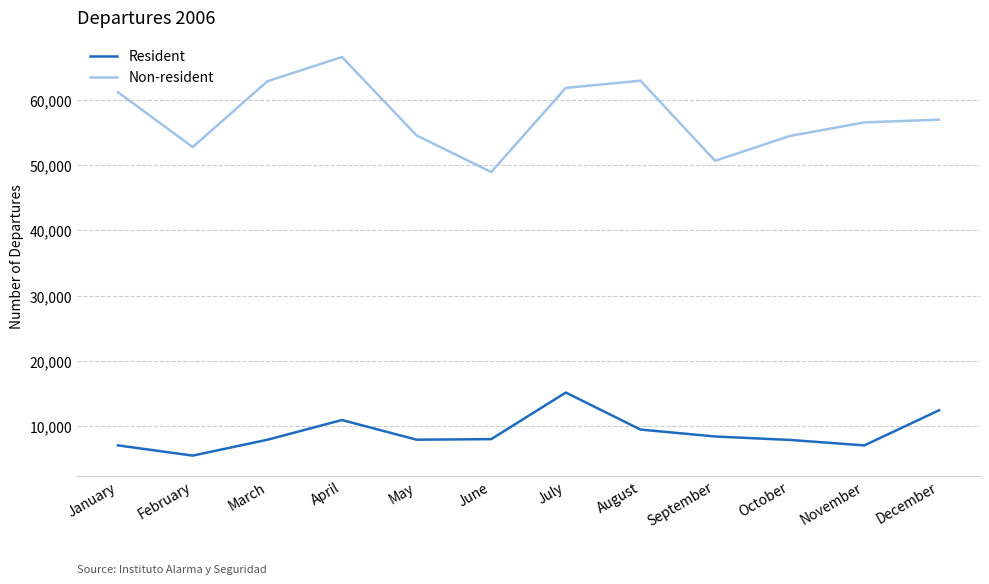

True or false: Non-resident and Resident intersect in this chart.

False